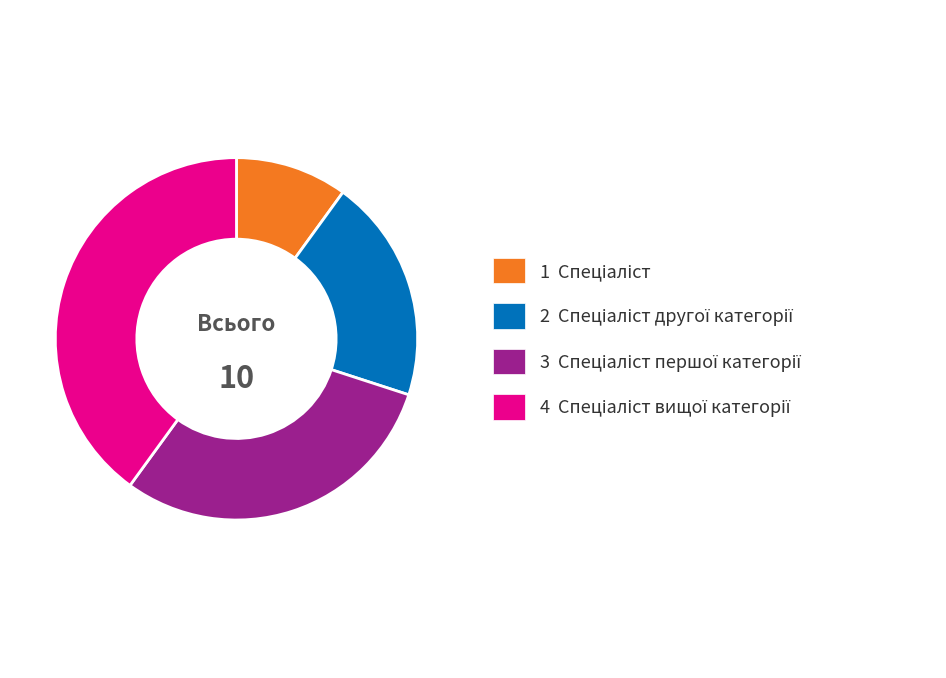

Is there any slice that represents more than half of the pie?

No